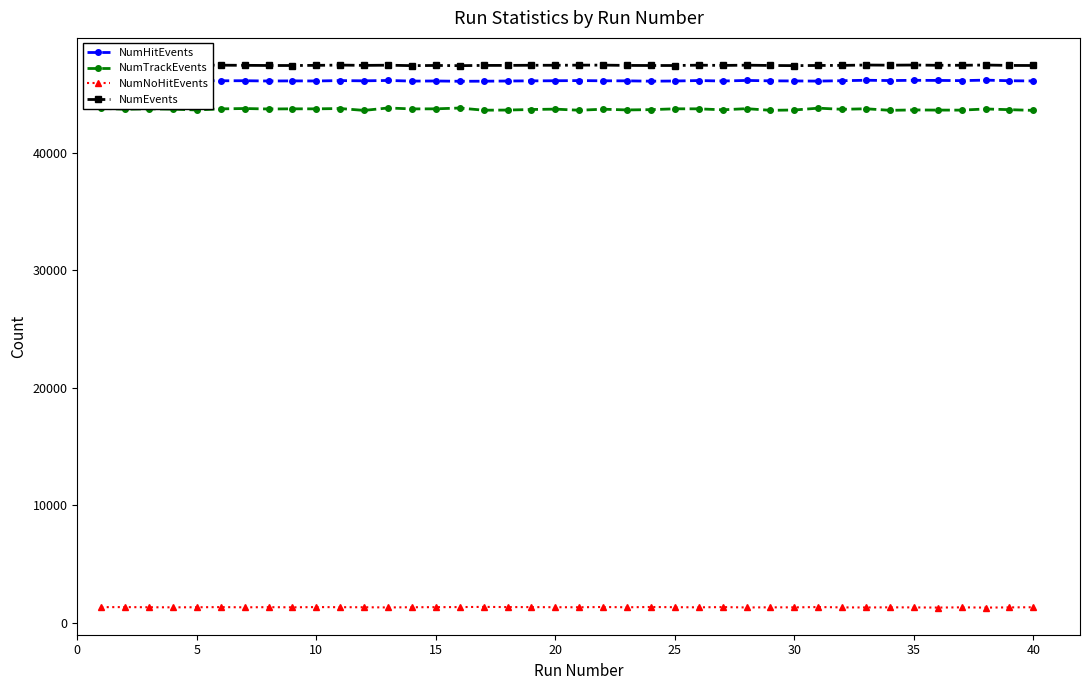

True or false: NumNoHitEvents and NumHitEvents intersect in this chart.

False